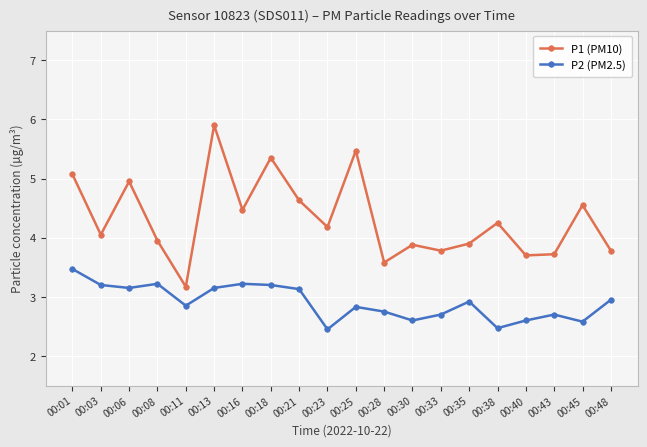

What is the sum of all P1 (PM10) values?

86.3